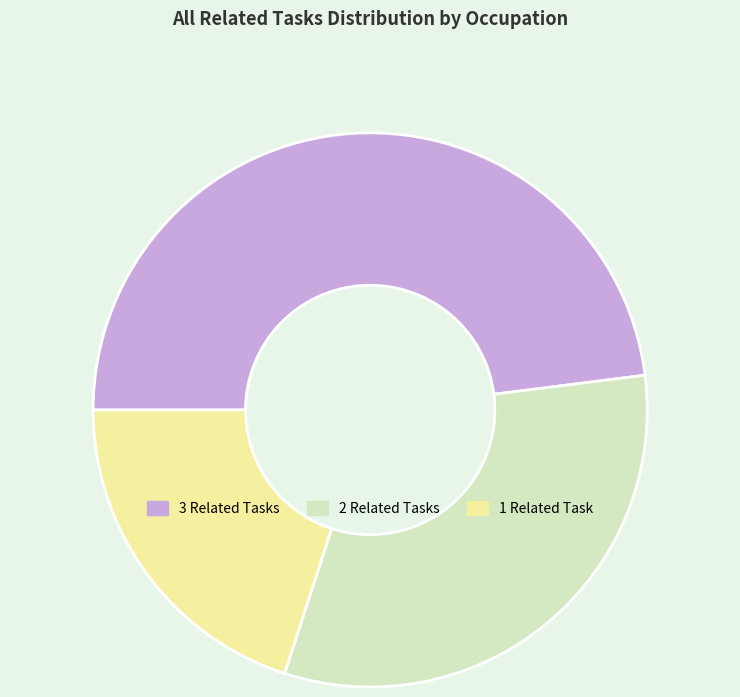

Combined, do 1 Related Task and 2 Related Tasks account for over 50%?

Yes